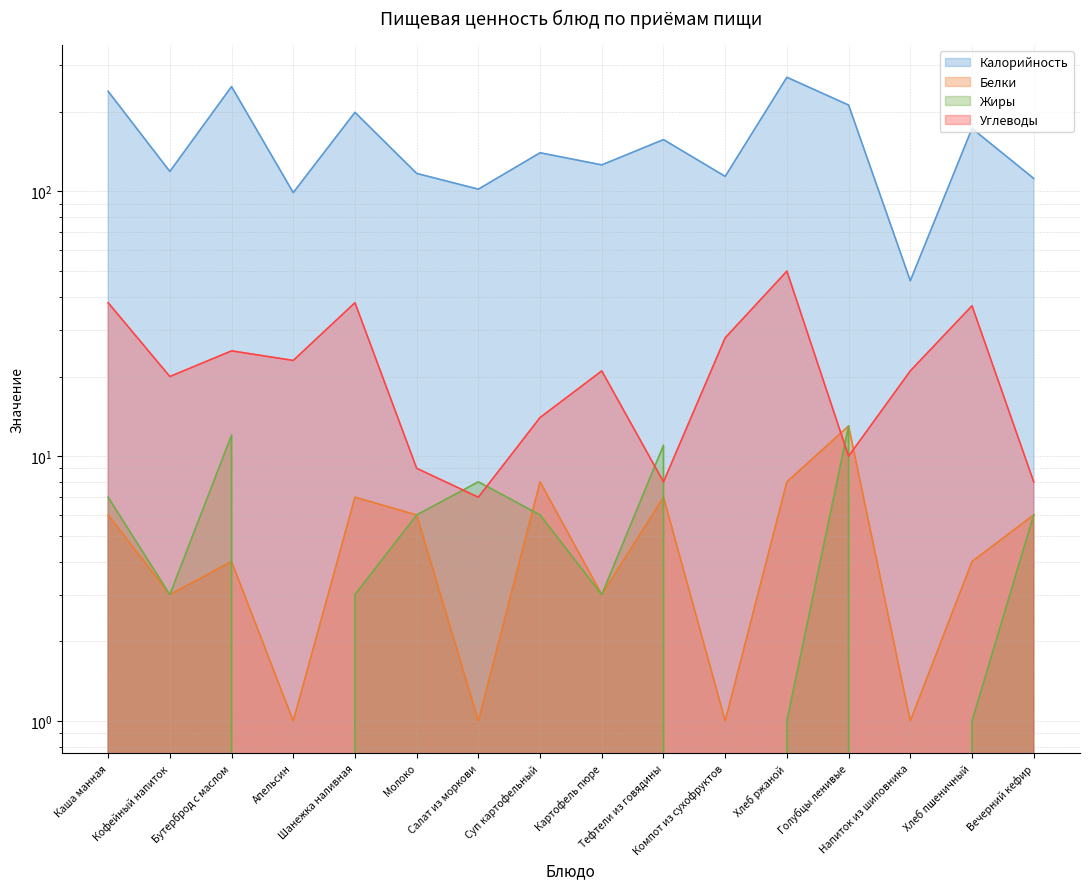

The Углеводы series shows 10 at Голубцы ленивые. True or false?

True